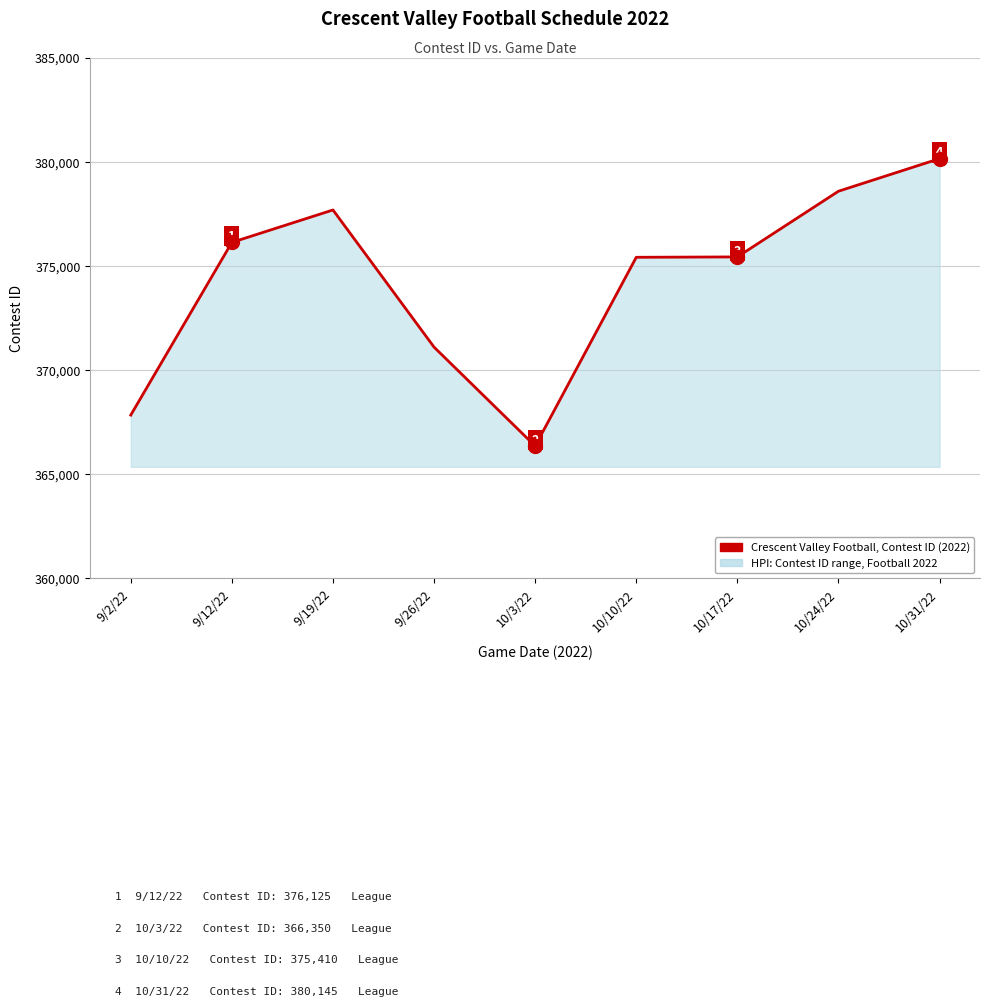

At which label is the value closest to 373247?

9/26/22